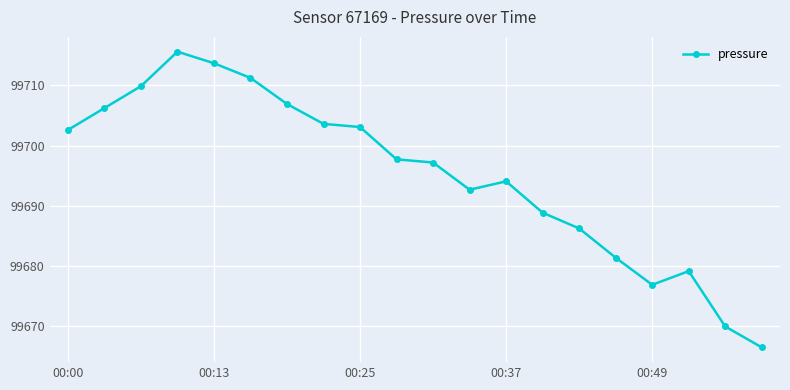

What is the value of the 13th point from the left?

99694.1